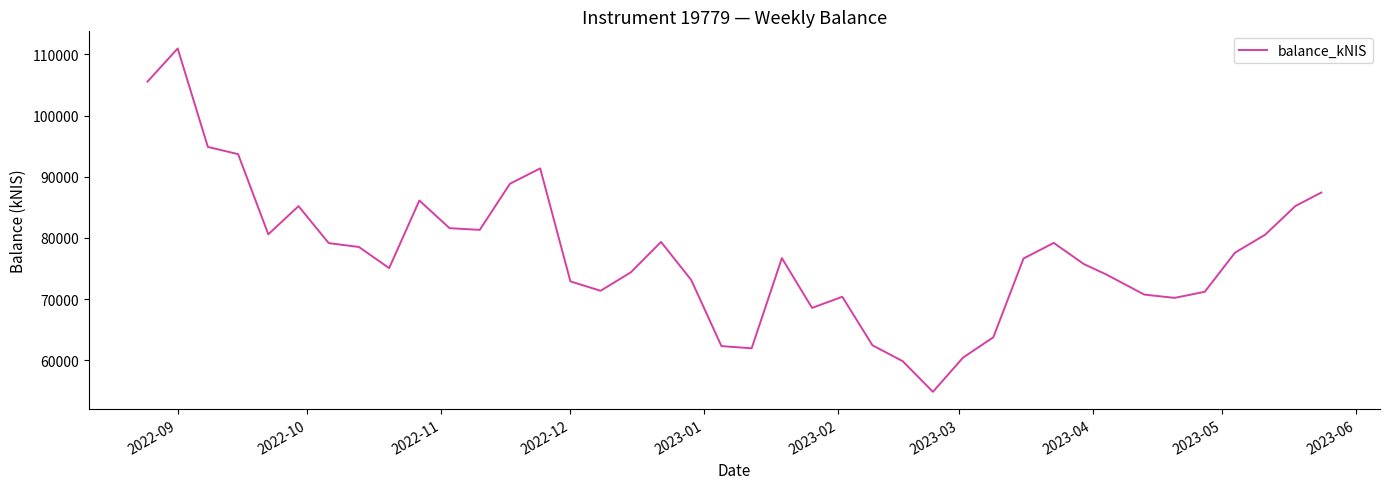

What is the maximum value shown in the chart?

110967.0